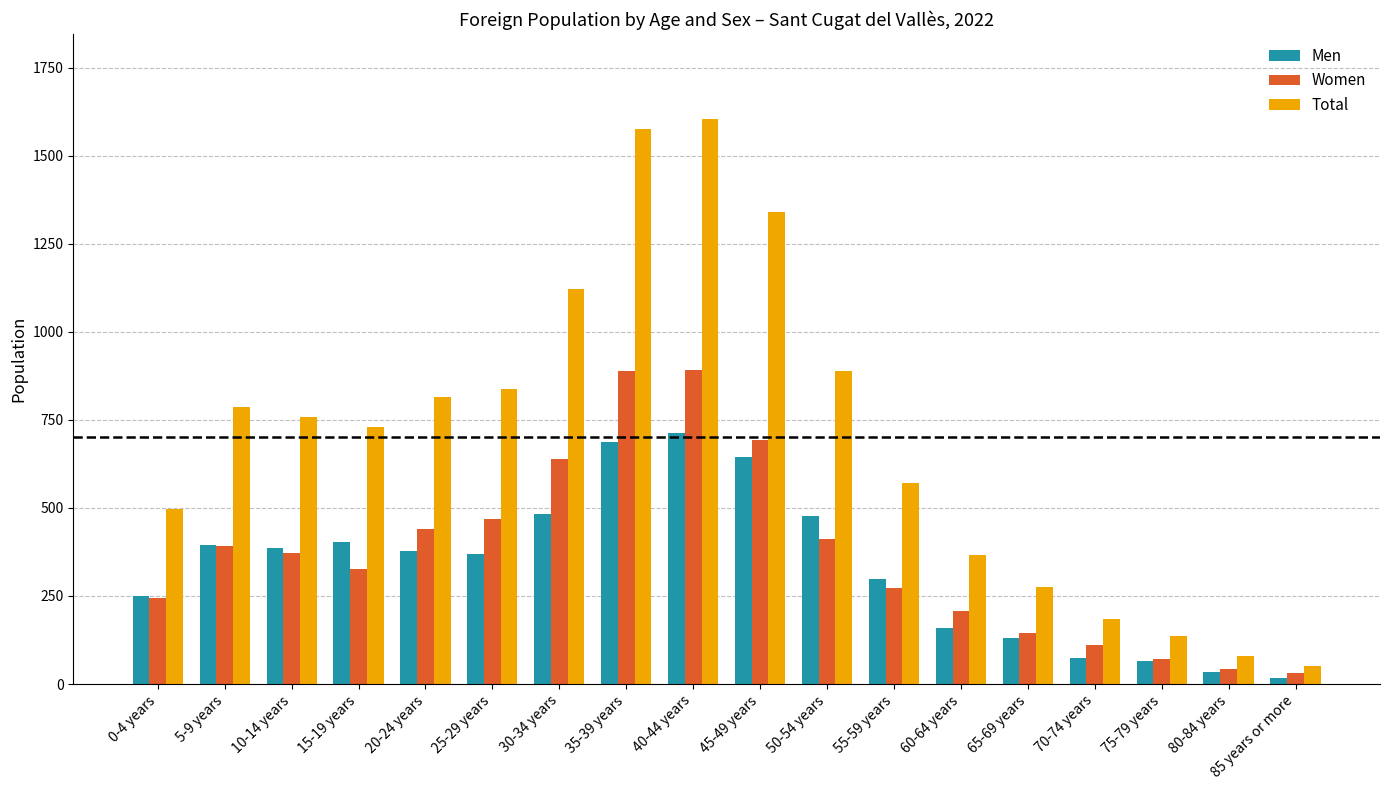

Which series has the largest total across all categories?

Total